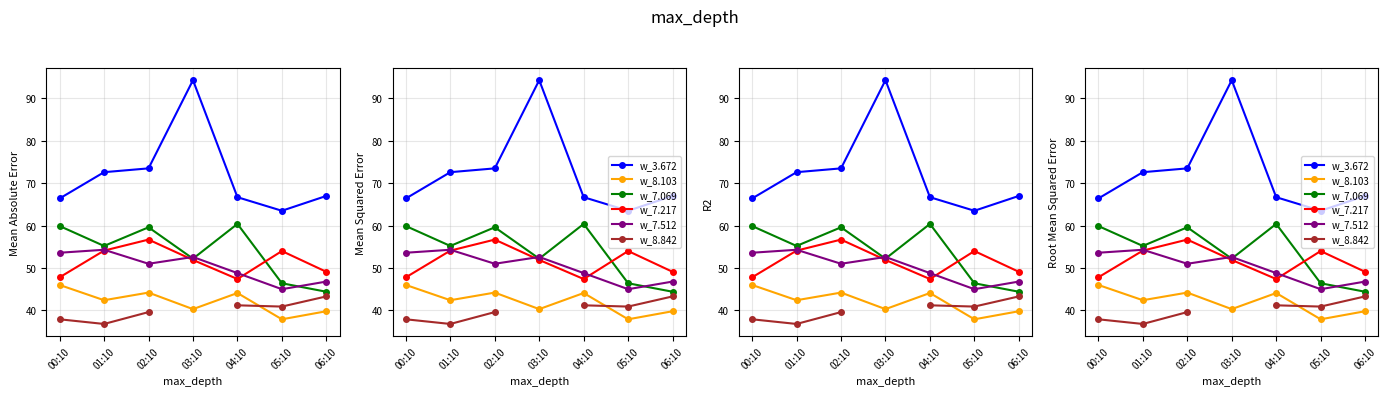

What is the maximum value shown in the chart?

94.3